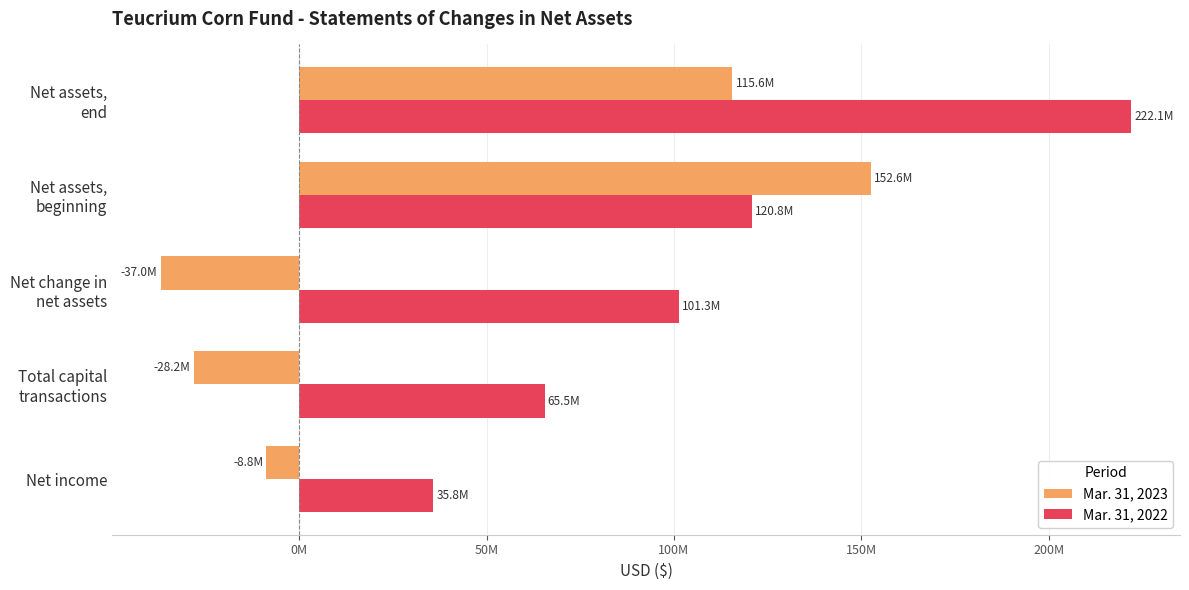

Which category has the lowest value in the Mar. 31, 2022 series?

Net income